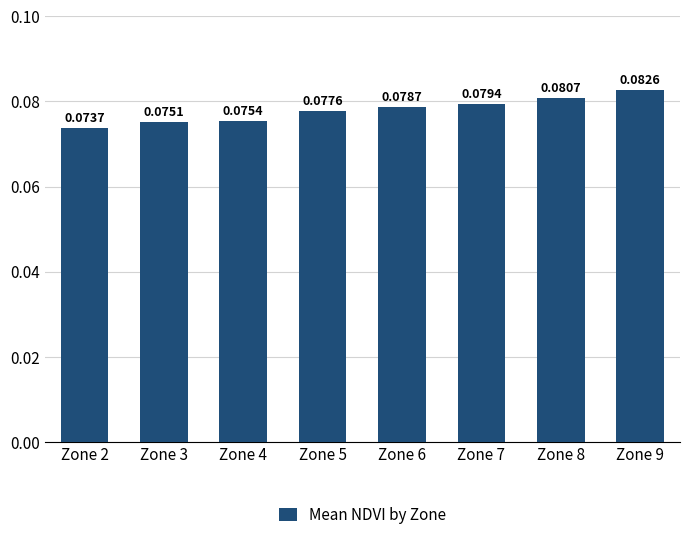

Which has a higher value, Zone 6 or Zone 5?

Zone 6